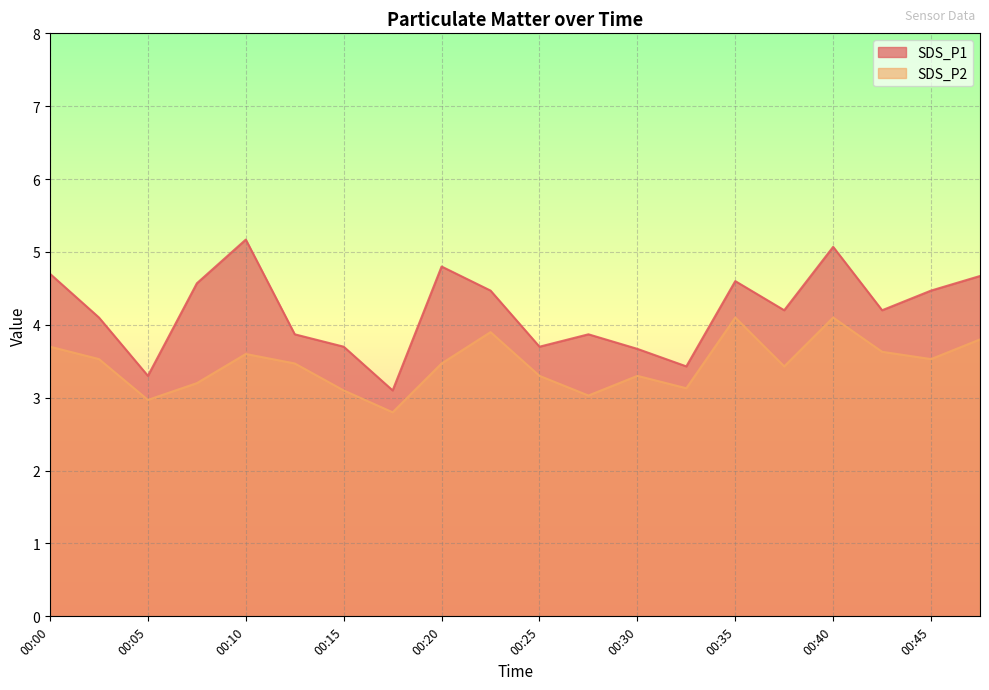

At which category is the sum across all series the highest?

00:40